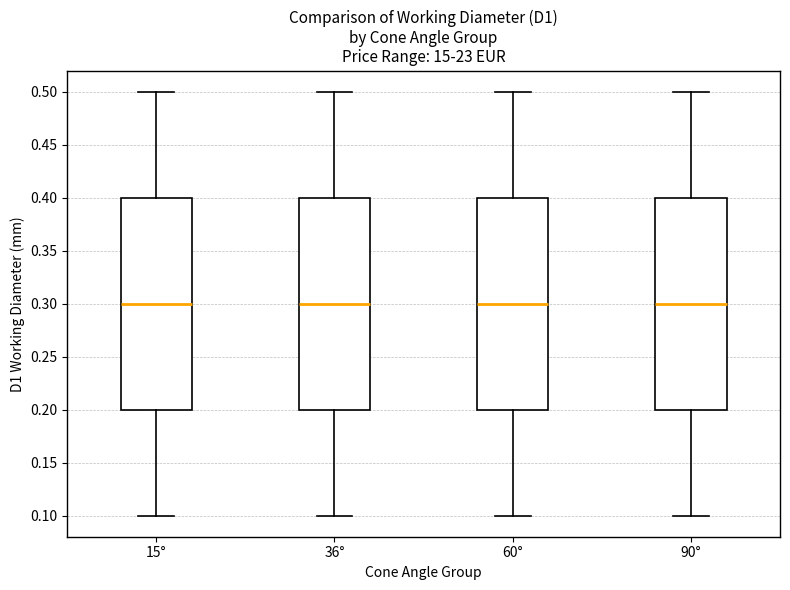

Reading left to right, transcribe this box plot: for each box, give where its median line is, the range the box spans, and where its two whiskers end, as read against the y-axis. The values are not printed on the chart, so give them approximately, as read against the axis.

15°: median 0.3, box 0.2 to 0.4, whiskers 0.1 to 0.5
36°: median 0.3, box 0.2 to 0.4, whiskers 0.1 to 0.5
60°: median 0.3, box 0.2 to 0.4, whiskers 0.1 to 0.5
90°: median 0.3, box 0.2 to 0.4, whiskers 0.1 to 0.5